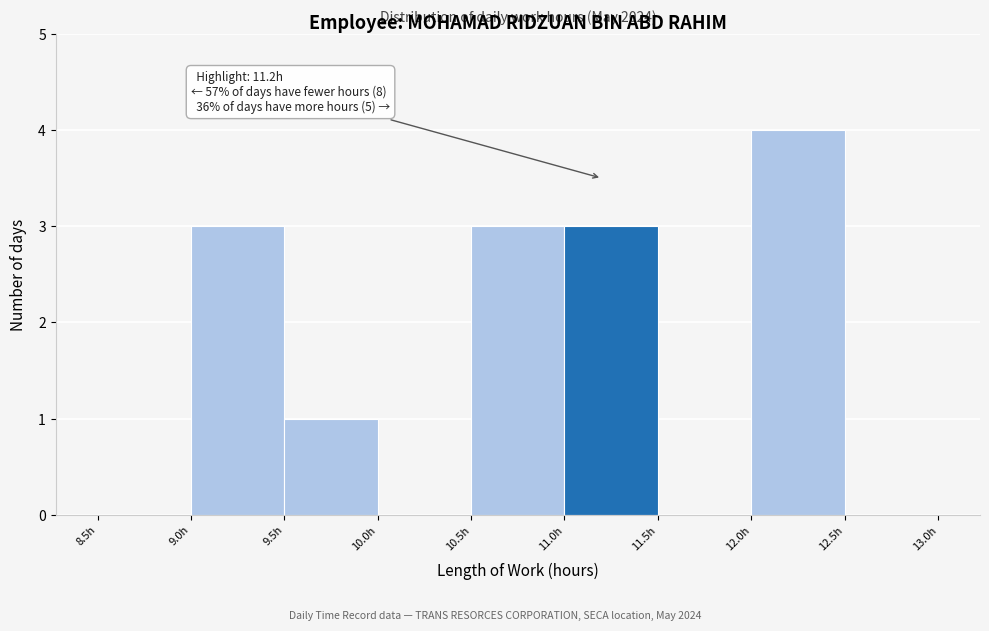

Which range on the x-axis has the tallest bar?

12.0 to 12.5